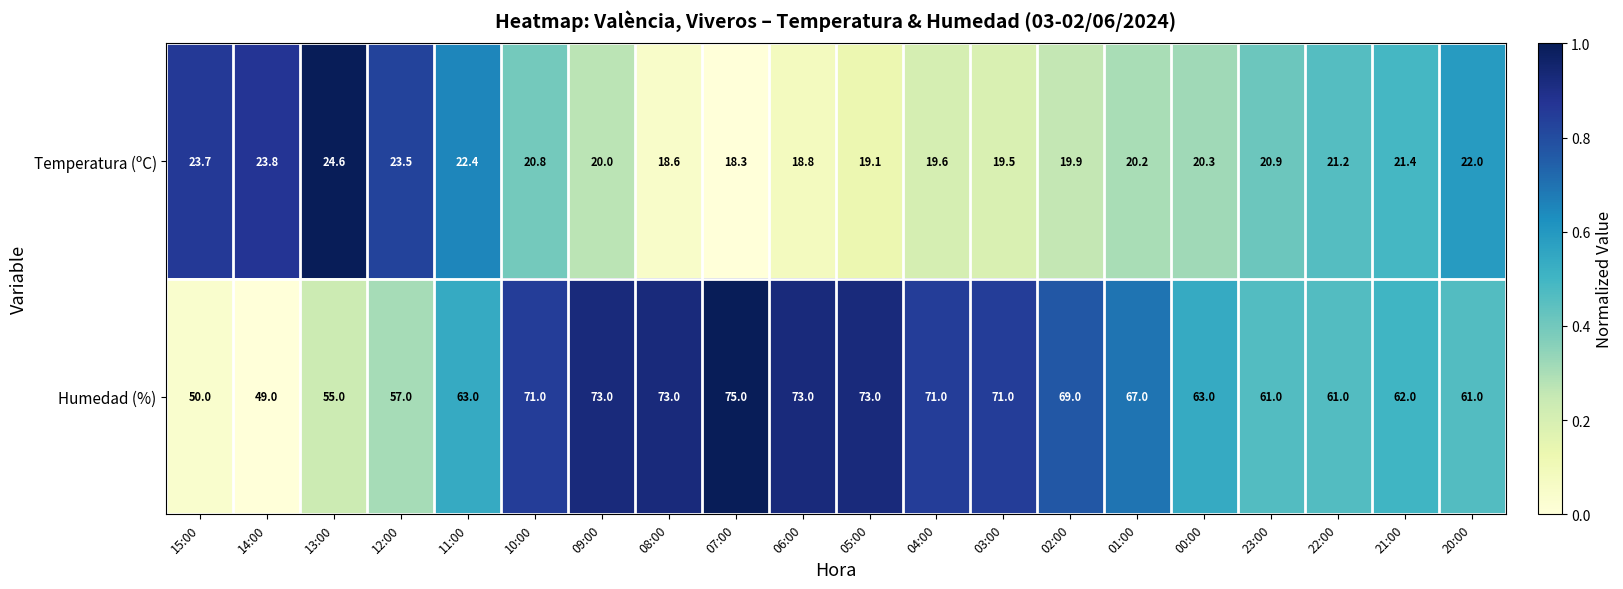

How many data points does each series have?

20